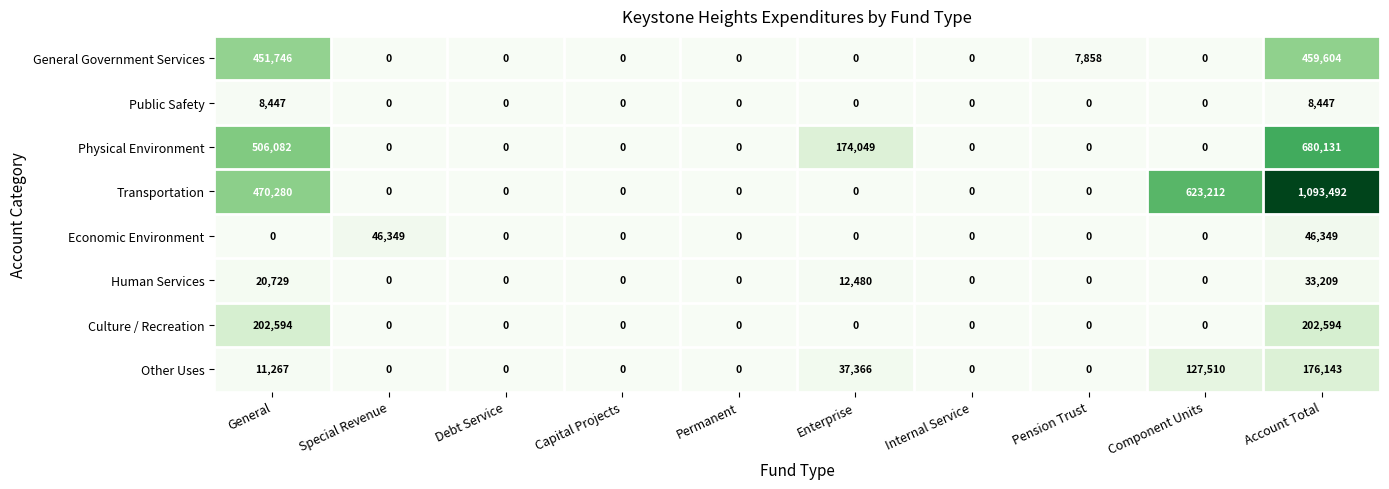

What is the highest value of the Public Safety series?

8447